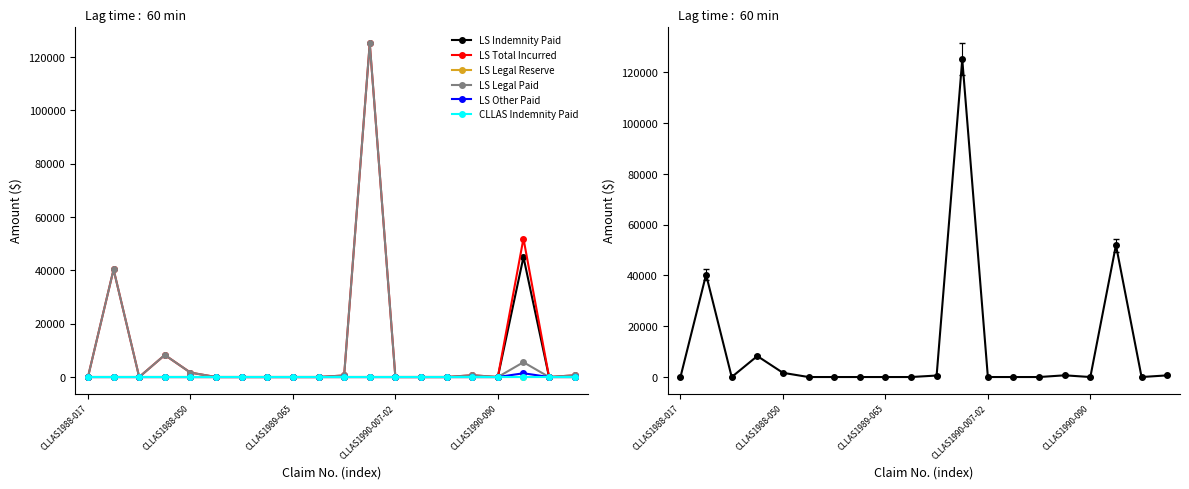

What position from the left is 6?

7